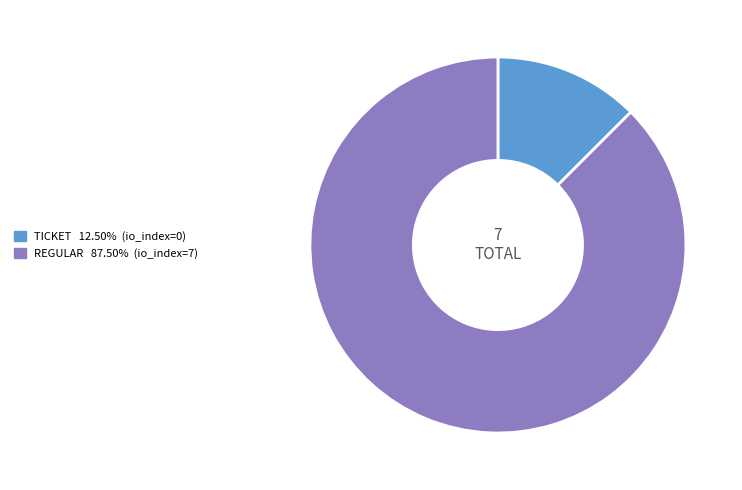

Is there any slice that represents more than half of the pie?

Yes